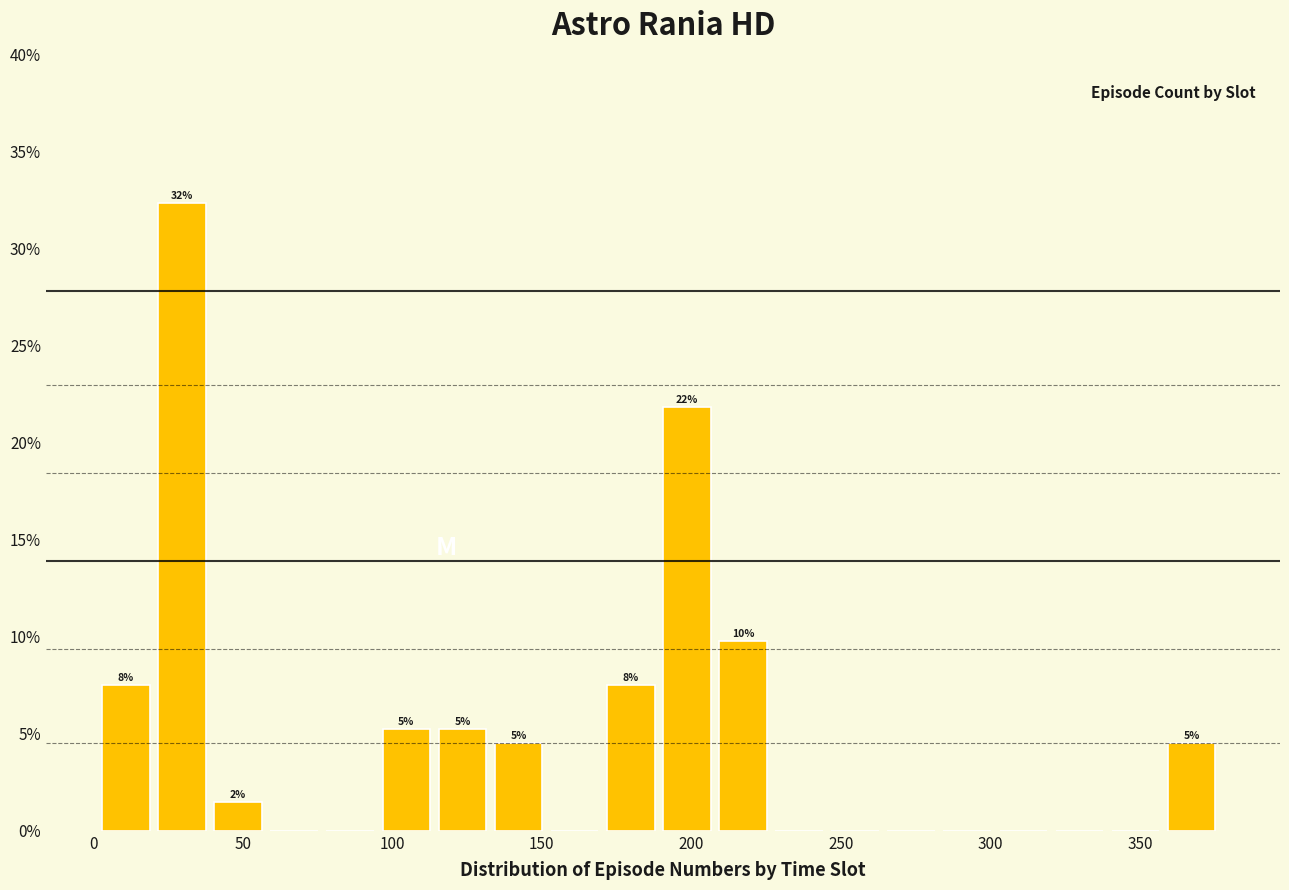

Around what value on the x-axis is the tallest bar? Give the approximate position of its centre, as read against the axis.

30